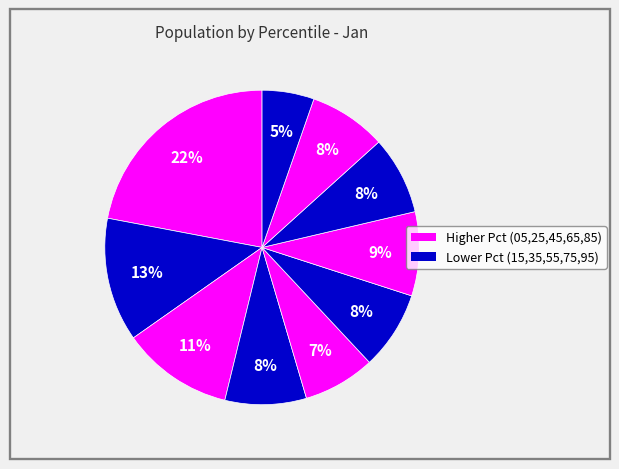

To the nearest percent, what is the average slice percentage?

10%